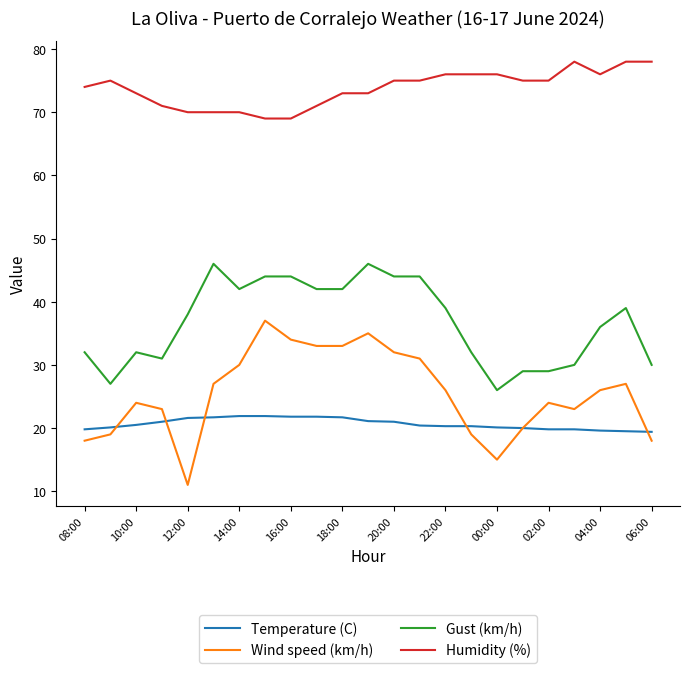

What is the smallest value displayed?

11.0